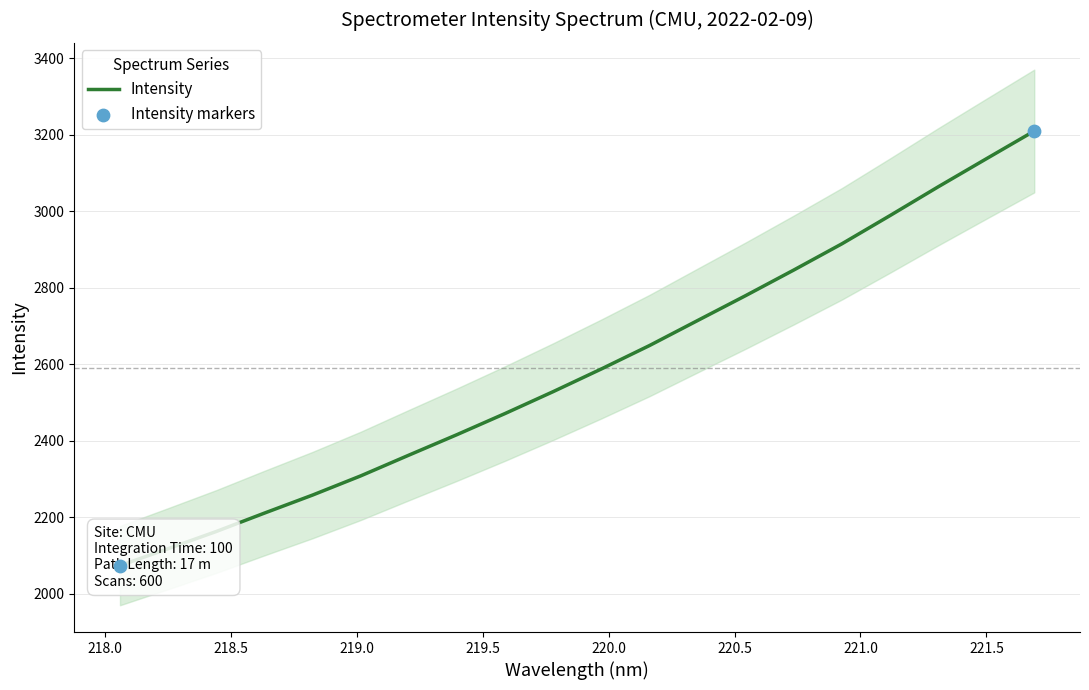

What is the change in value from 218.0596 to 221.1174?

+915.1